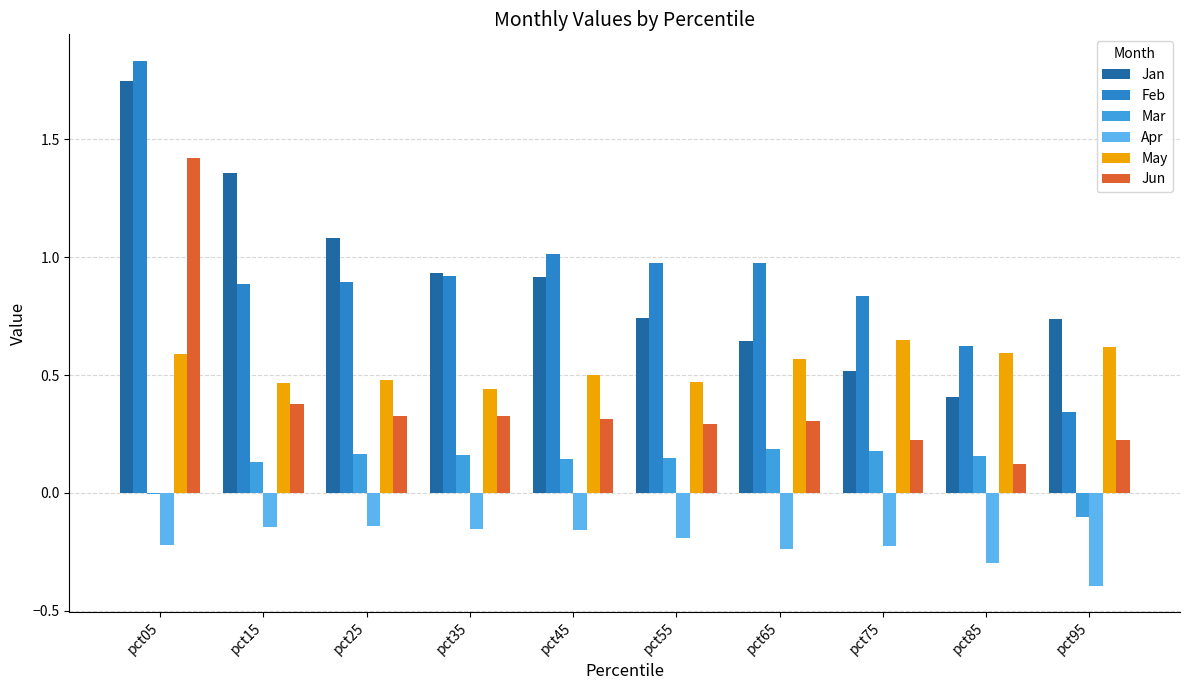

What is the value of the Mar bar at the 3rd from the left?

0.2